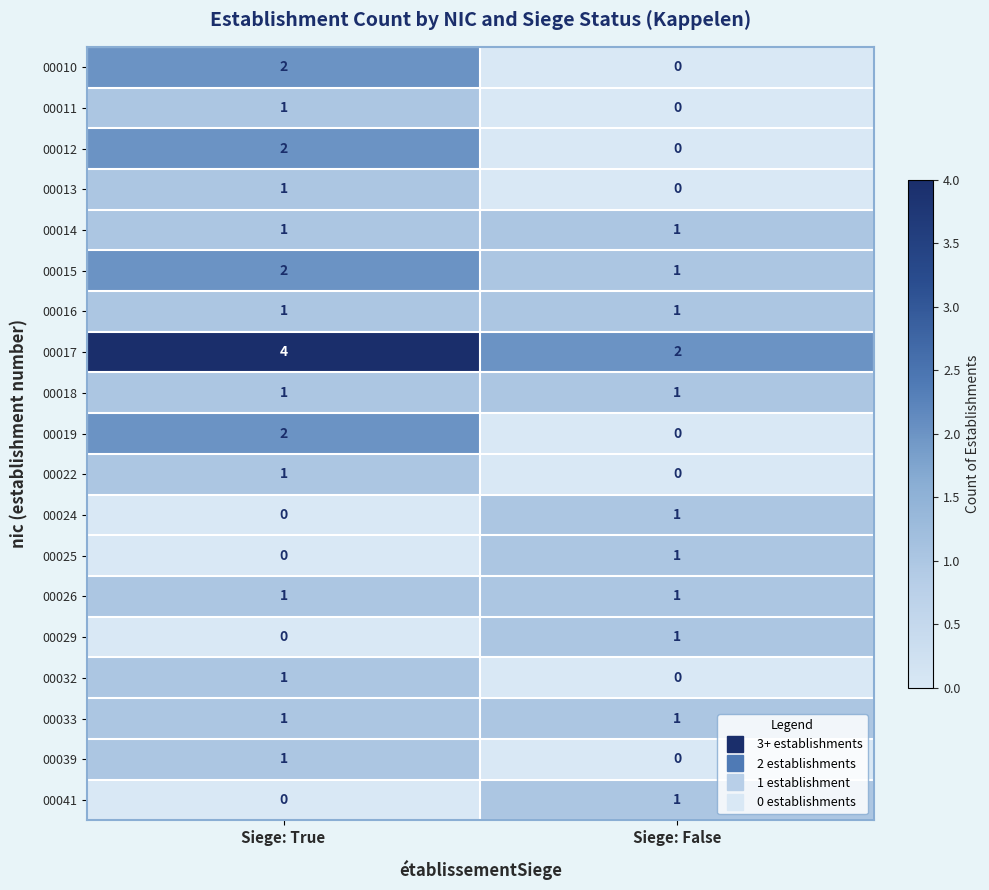

Which series has the largest total across all categories?

00017